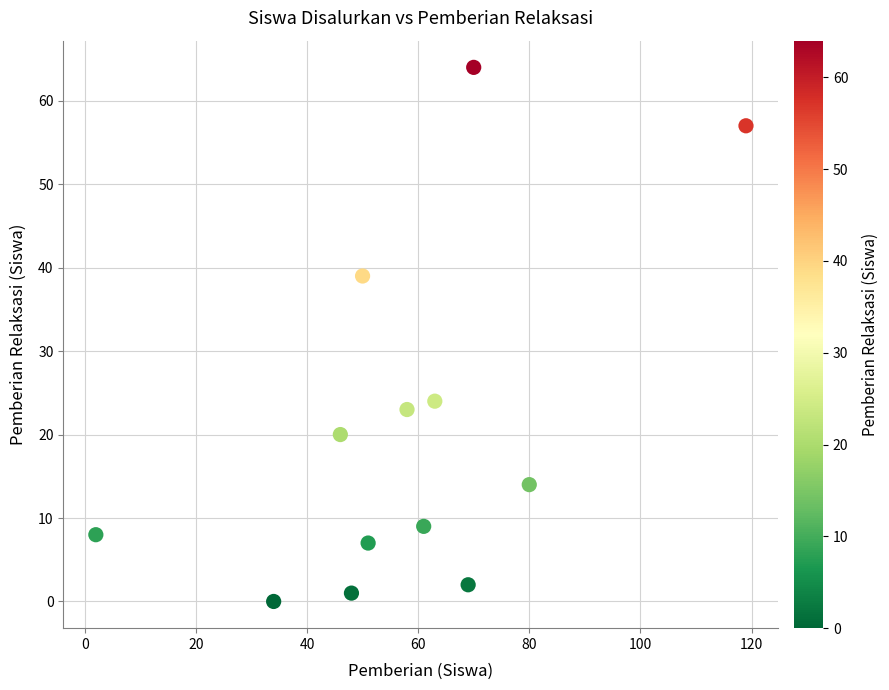

What is the range of Y values (max minus min)?

64